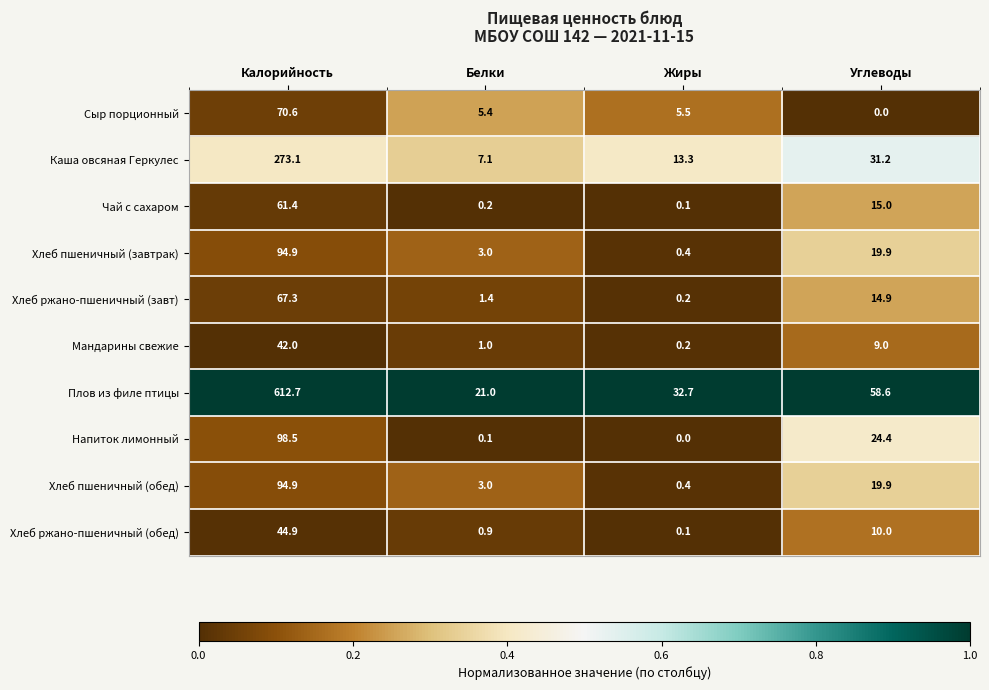

What is the total value across all series at Калорийность?

1460.3